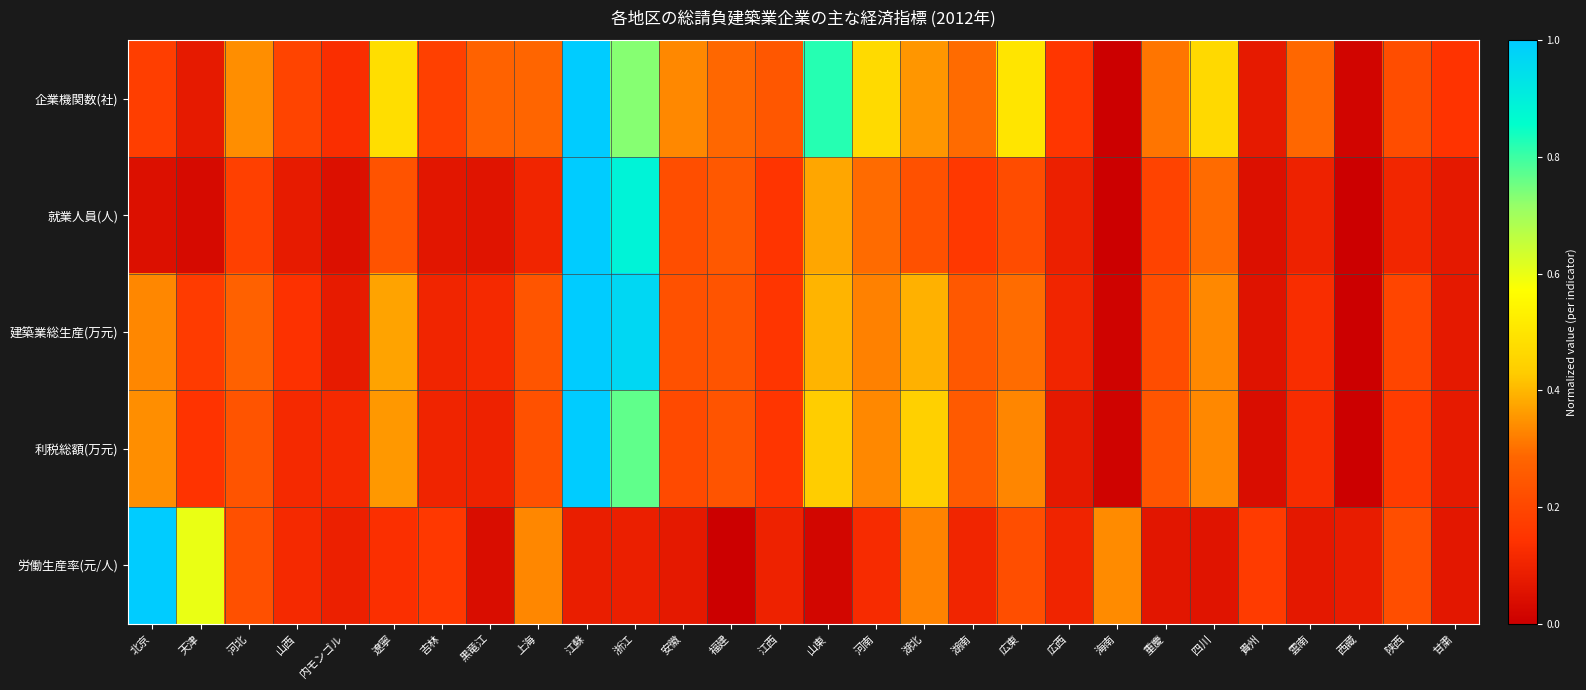

Between 湖北 and 広東, which is larger?

広東